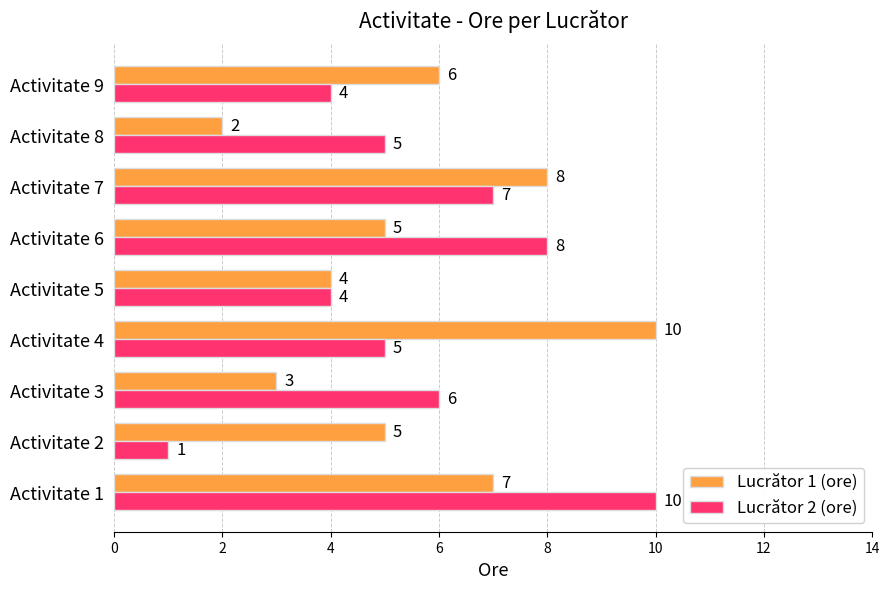

What is the average value of the Lucrător 1 (ore) series?

6